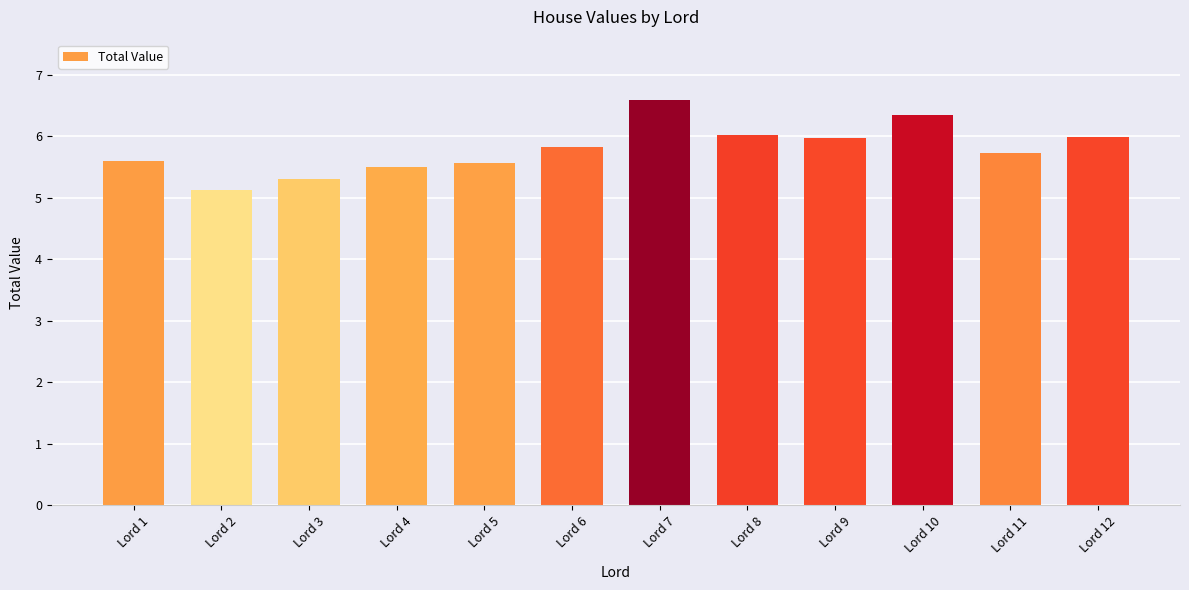

What is the sum of all values?

69.6